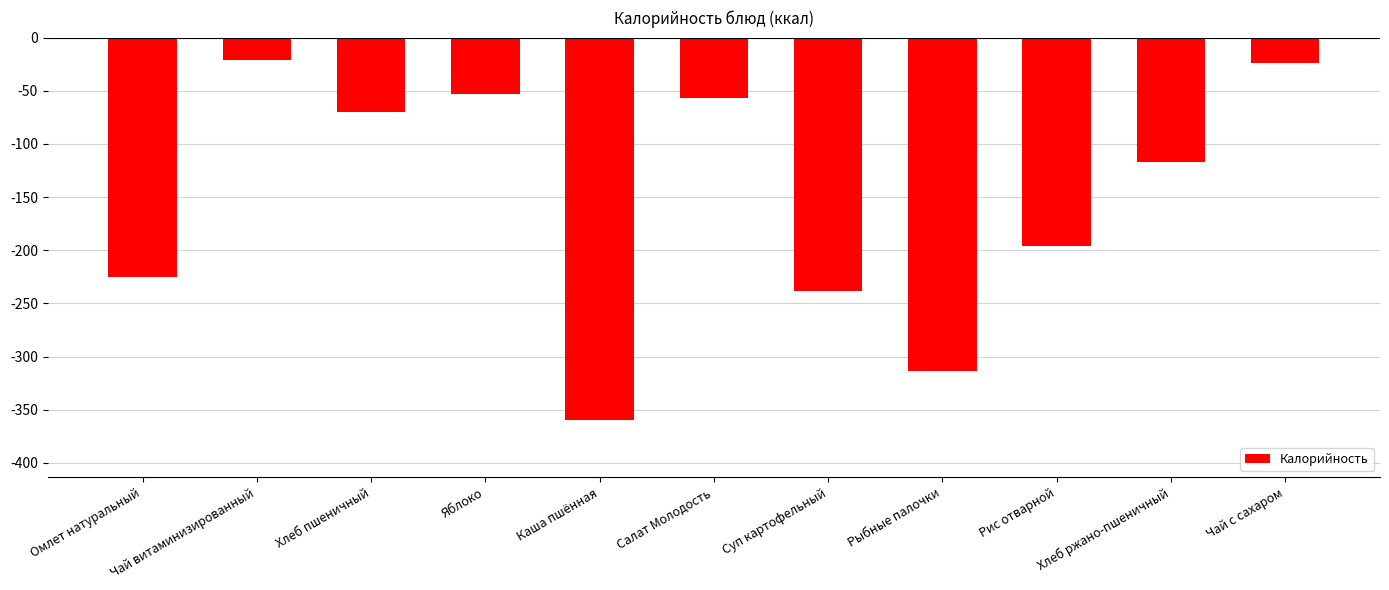

What is the value of the 2nd bar from the left?

-21.1